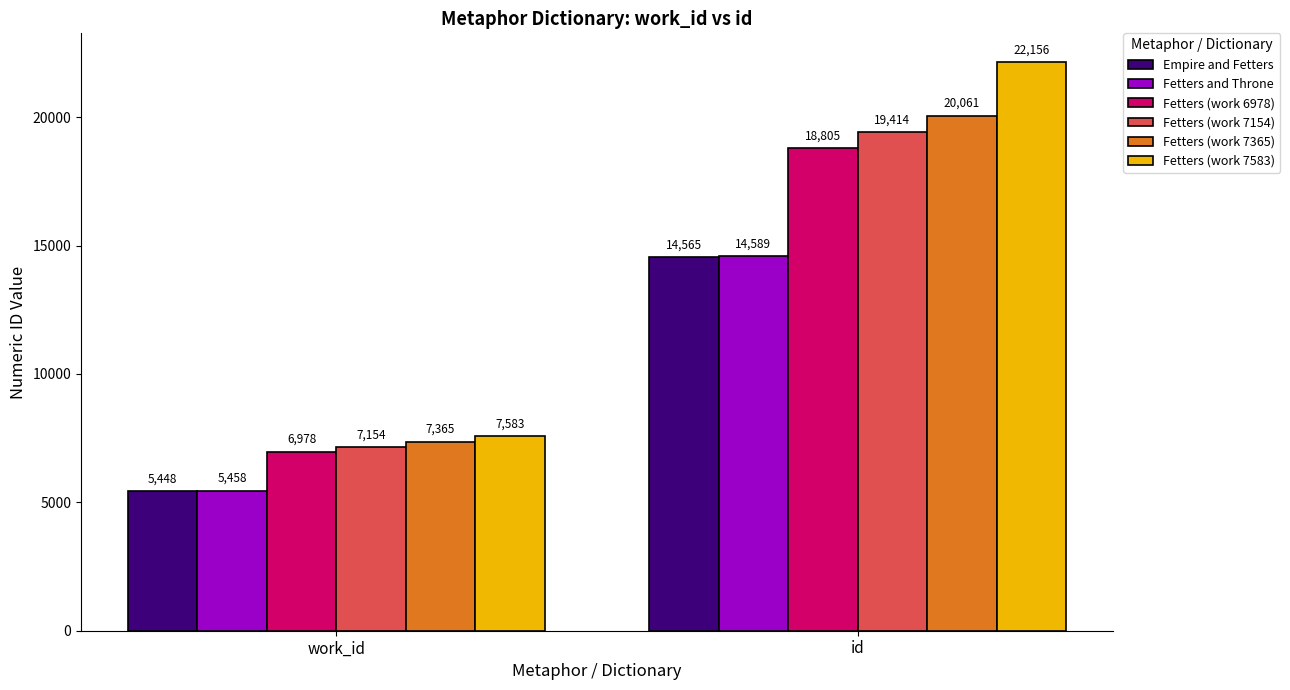

Reading left to right, list all the values displayed in this chart.

Empire and Fetters: work_id=5448	id=14565
Fetters and Throne: work_id=5458	id=14589
Fetters (work 6978): work_id=6978	id=18805
Fetters (work 7154): work_id=7154	id=19414
Fetters (work 7365): work_id=7365	id=20061
Fetters (work 7583): work_id=7583	id=22156